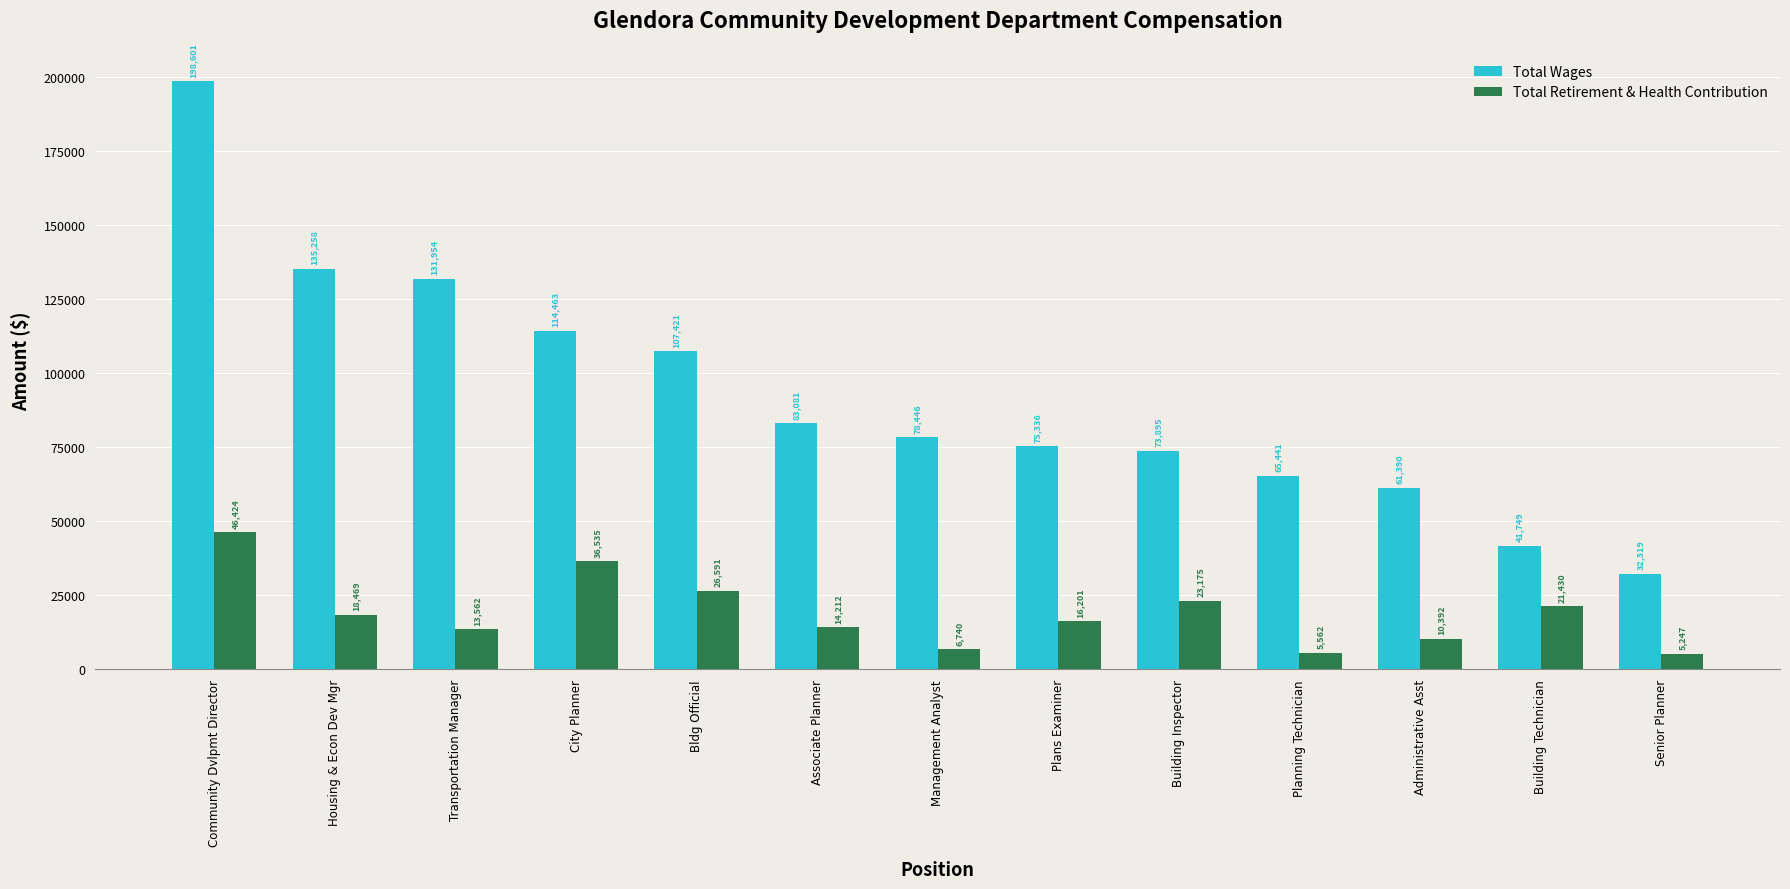

Which series changed the most between Community Dvlpmt Director and Planning Technician?

Total Wages